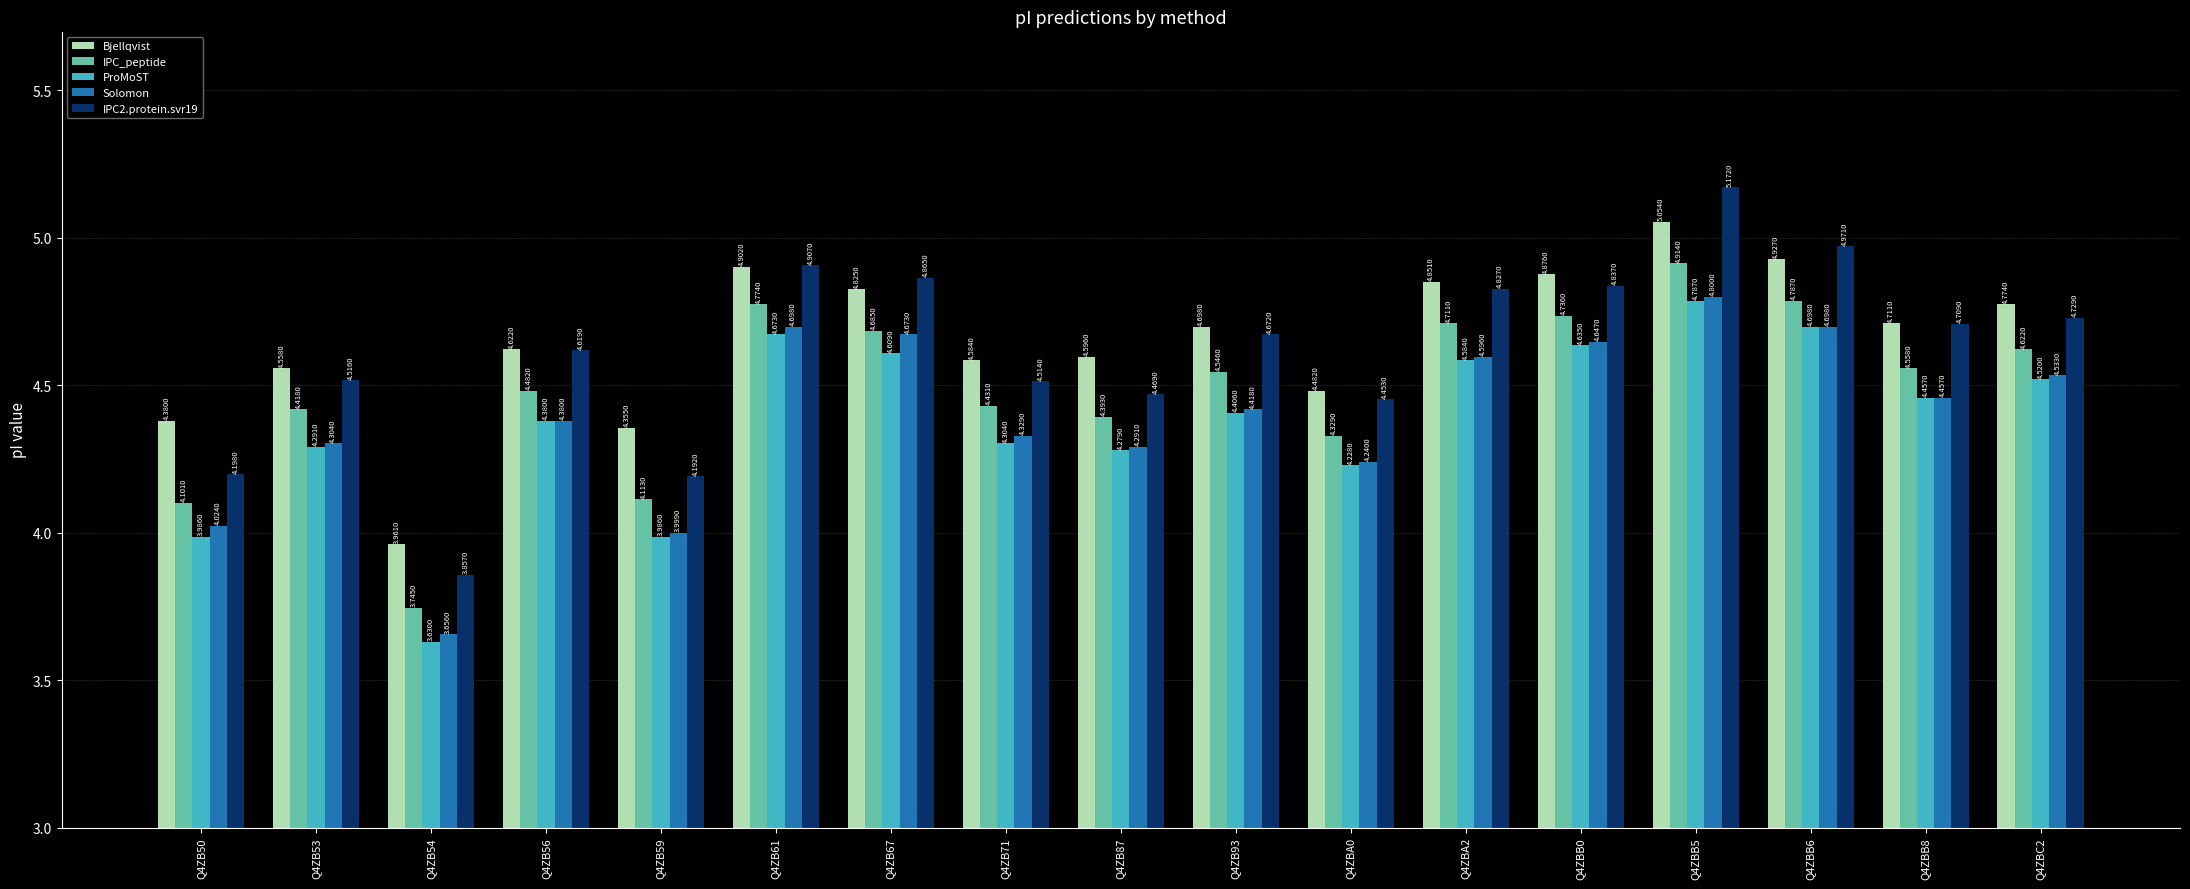

How many series are shown in this chart?

5